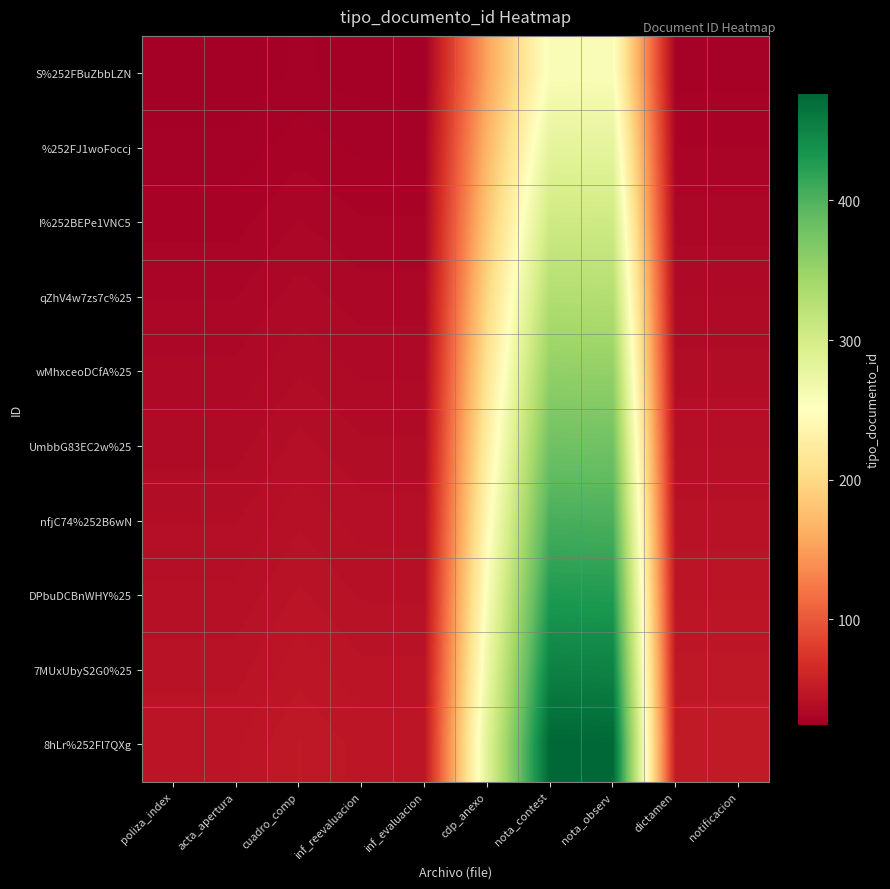

Which label corresponds to the smallest value in the chart?

poliza_index